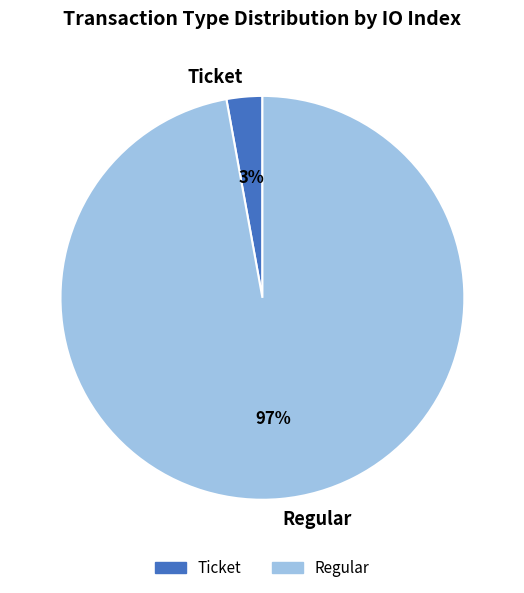

Between Regular and Ticket, which is larger?

Regular